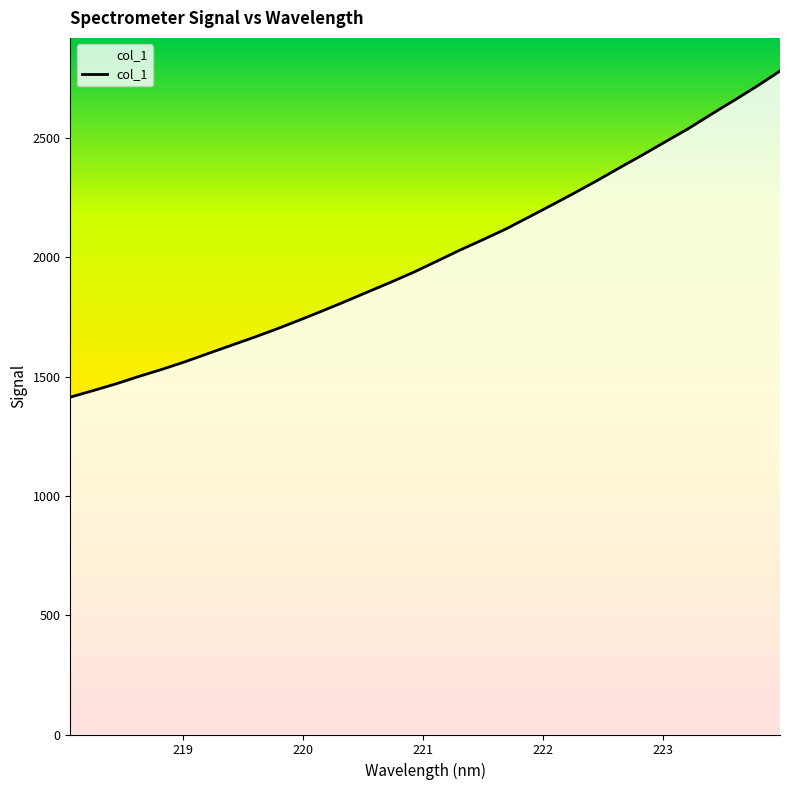

What is the maximum value shown in the chart?

2781.7